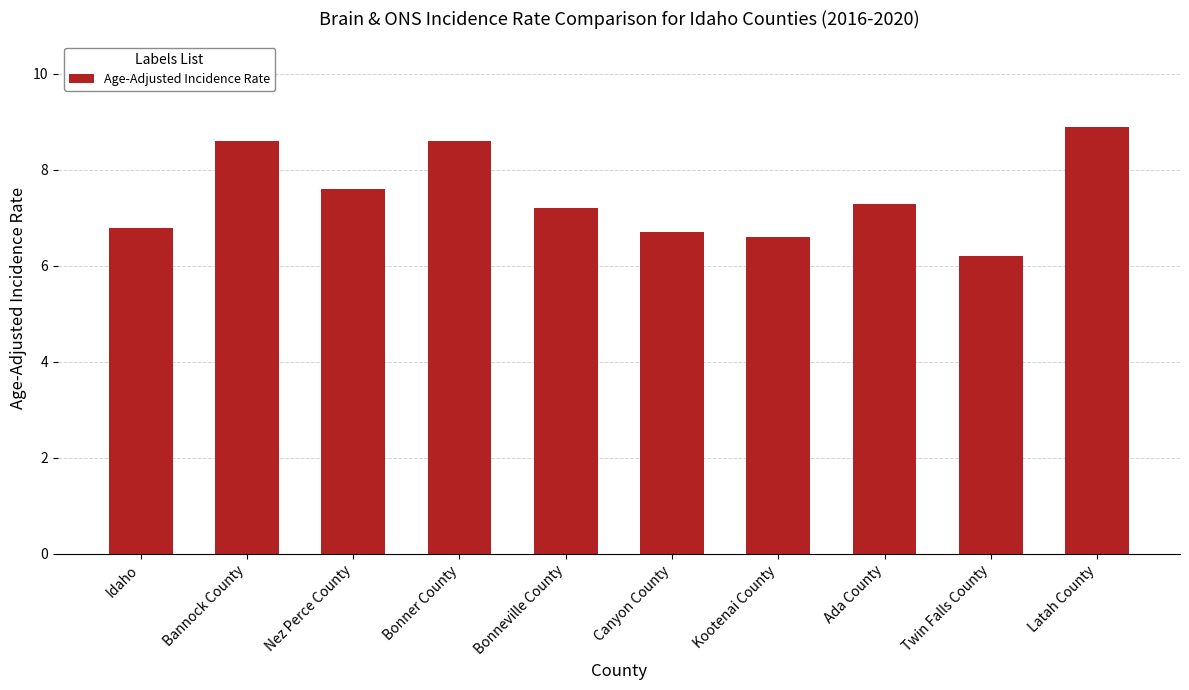

Approximately how many times larger is the value at Bonner County compared to Bannock County?

1.0